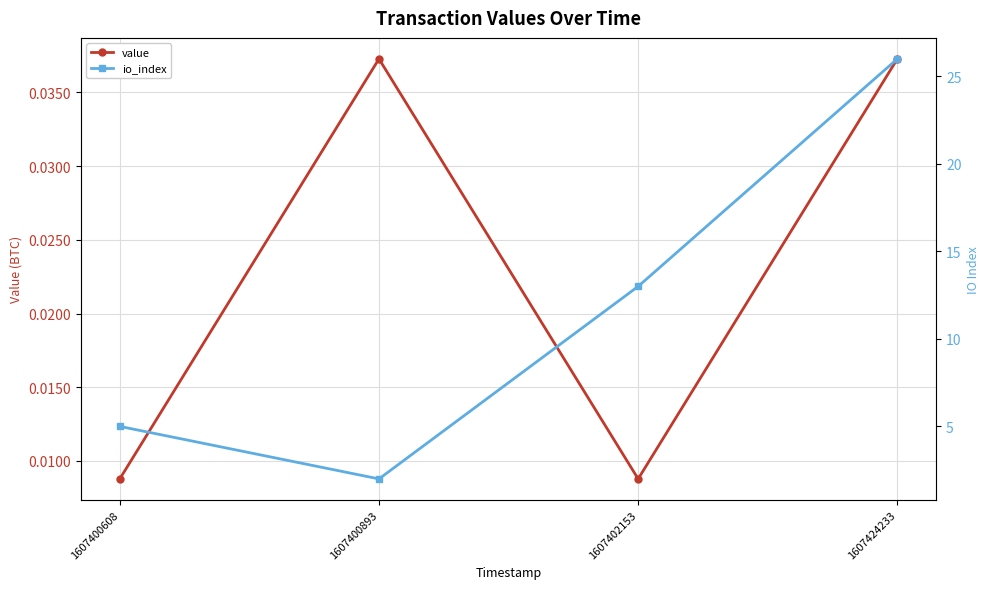

Which series has the largest total across all categories?

io_index